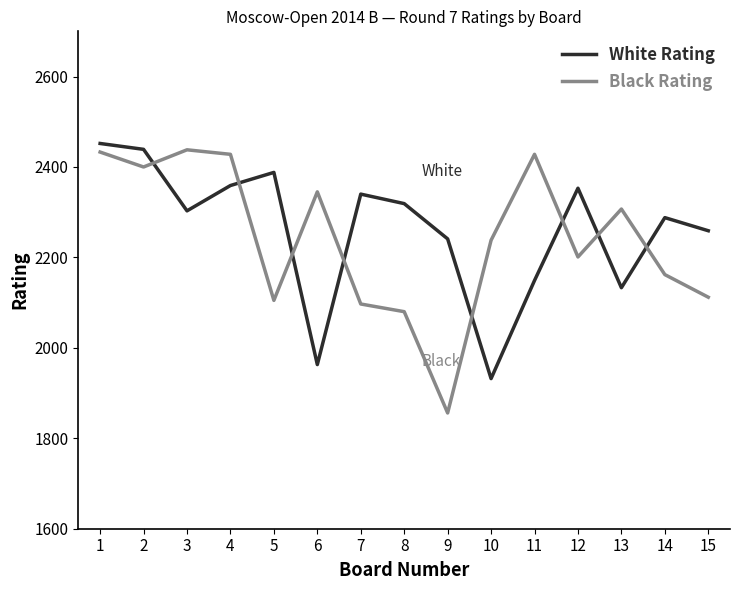

What is the minimum value for Black Rating?

1856